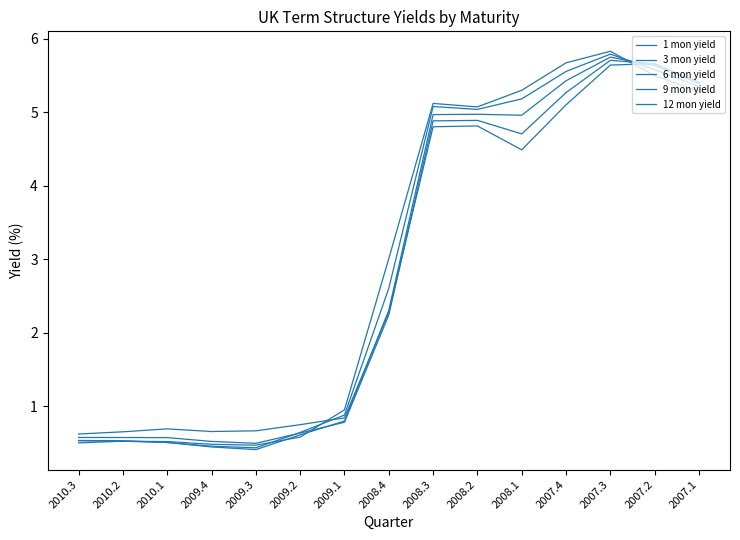

What is the label of the 4th point from the right?

2007.4